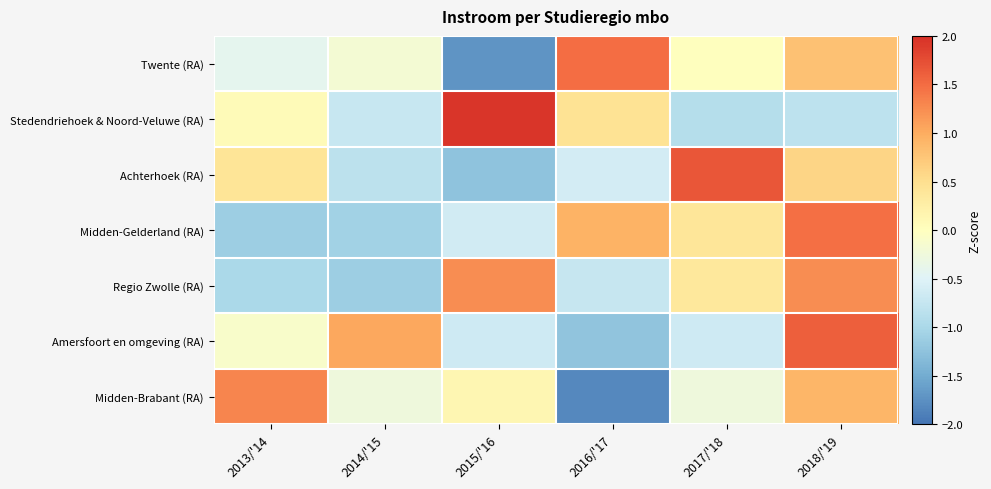

Count the number of data series in this chart.

7